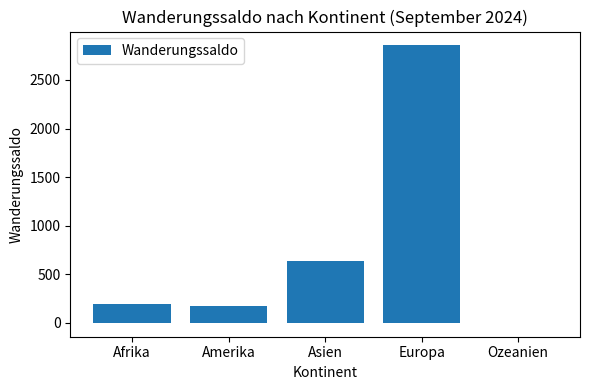

Approximately how many times larger is the value at Afrika compared to Asien?

0.3